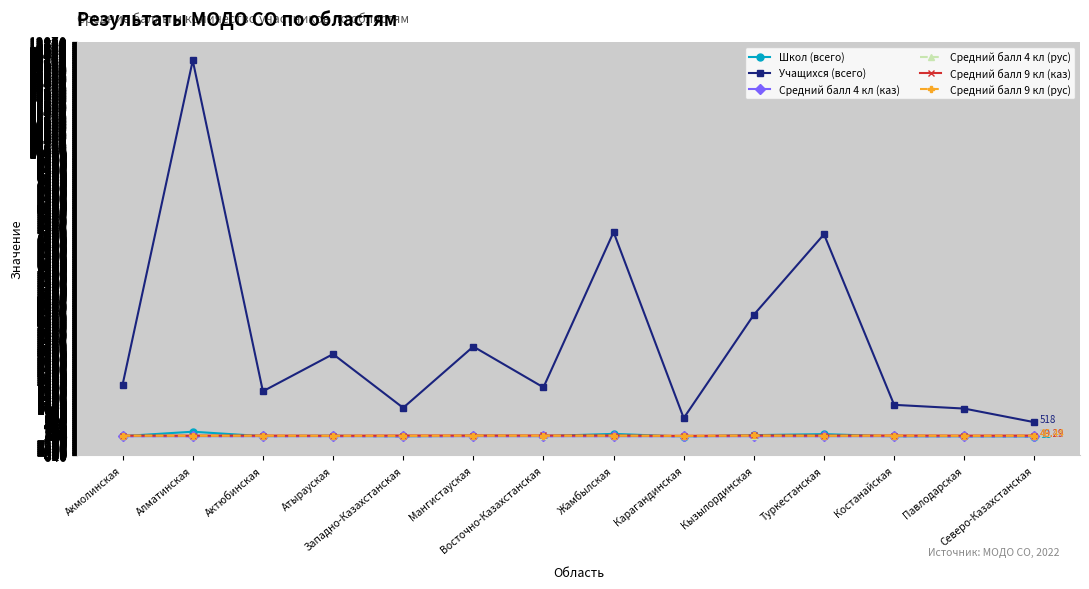

True or false: Средний балл 9 кл (рус) and Учащихся (всего) cross at least once.

False